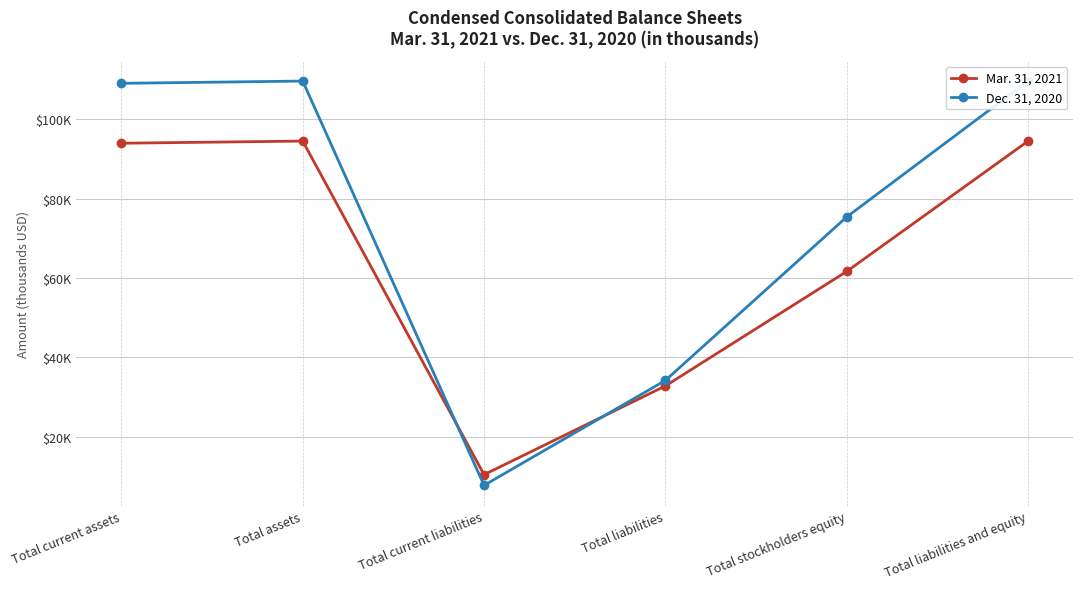

What are all the series names shown in the legend?

Mar. 31, 2021, Dec. 31, 2020